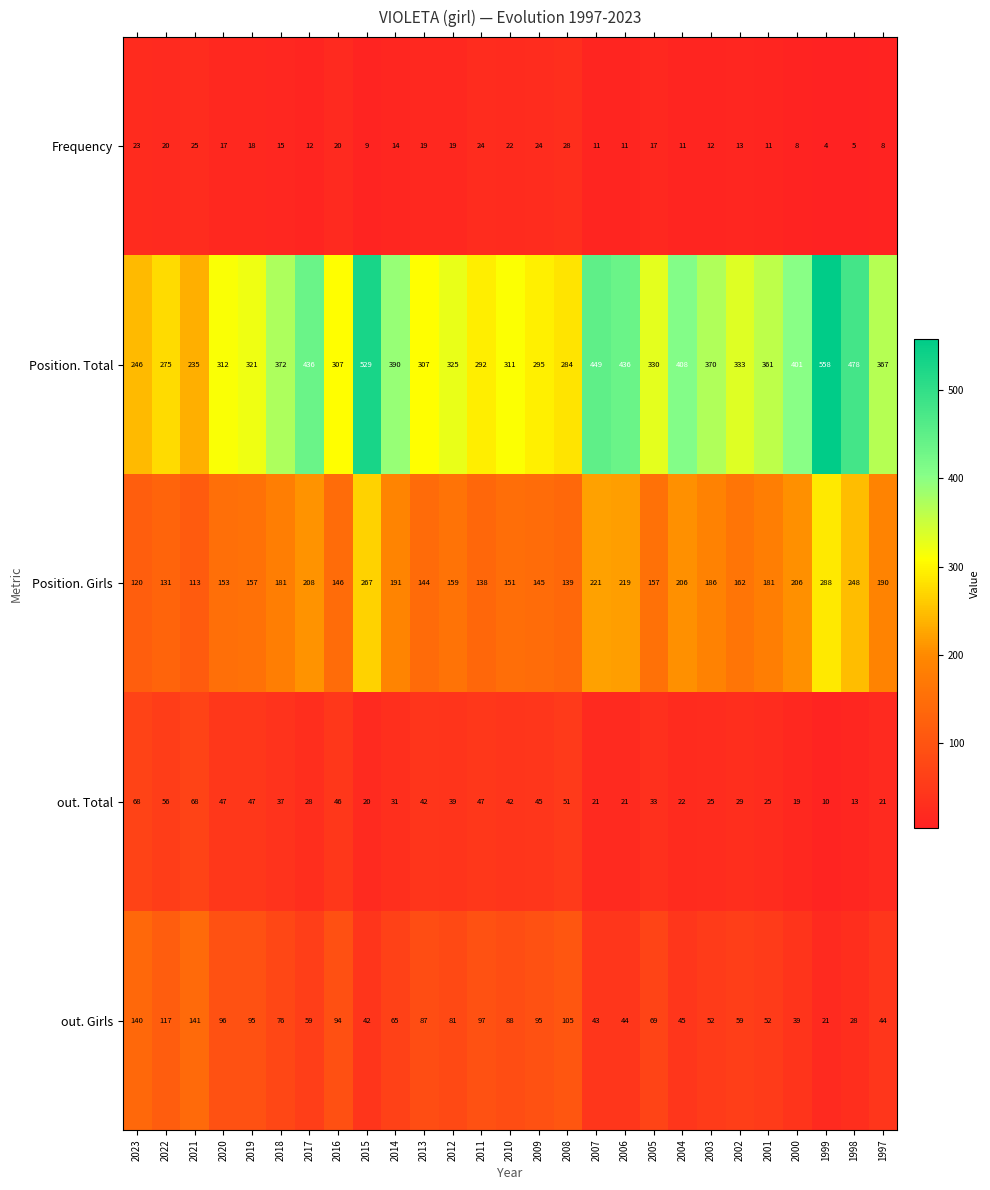

At which label does Position. Girls reach its peak?

1999